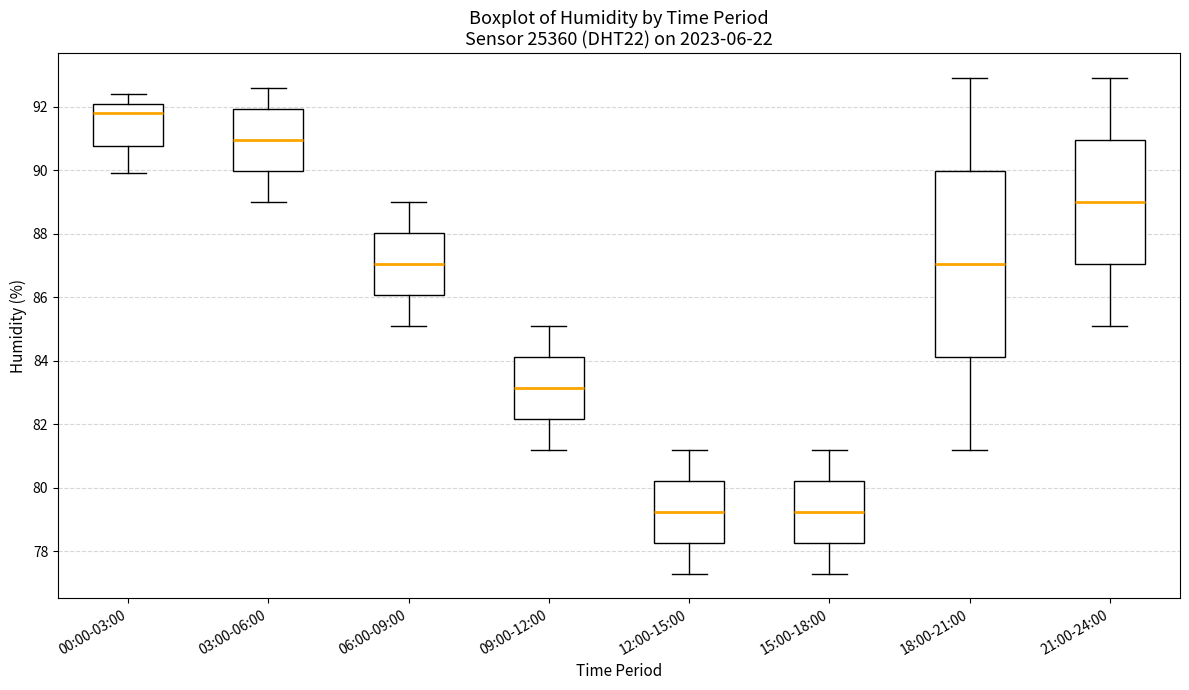

Where is the upper edge of the box for 15:00-18:00 on the y-axis? The values are not printed on the chart, so give them approximately, as read against the axis.

80.2